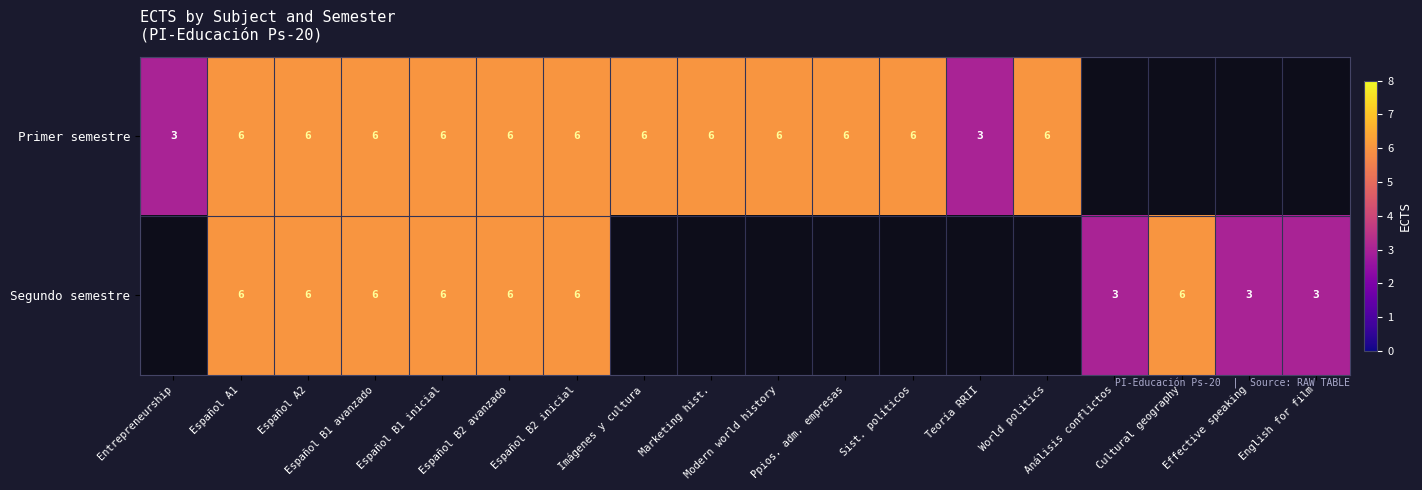

What is the maximum value shown in the chart?

6